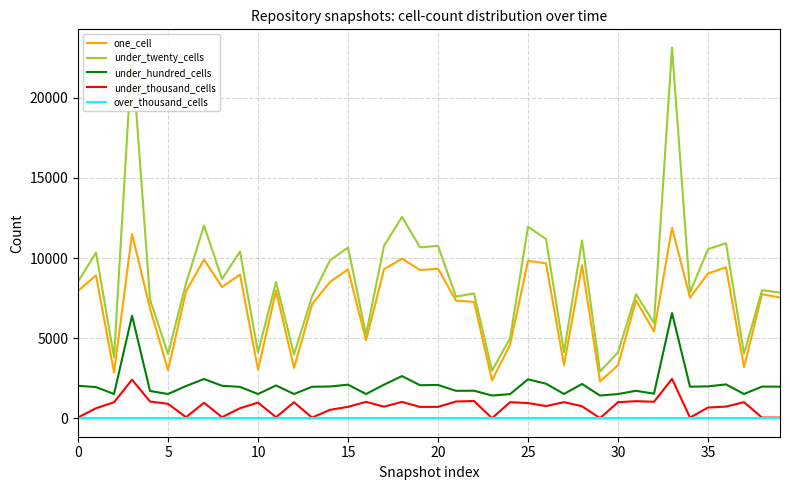

What is the difference between the second highest and second lowest values in the one_cell series?

9136